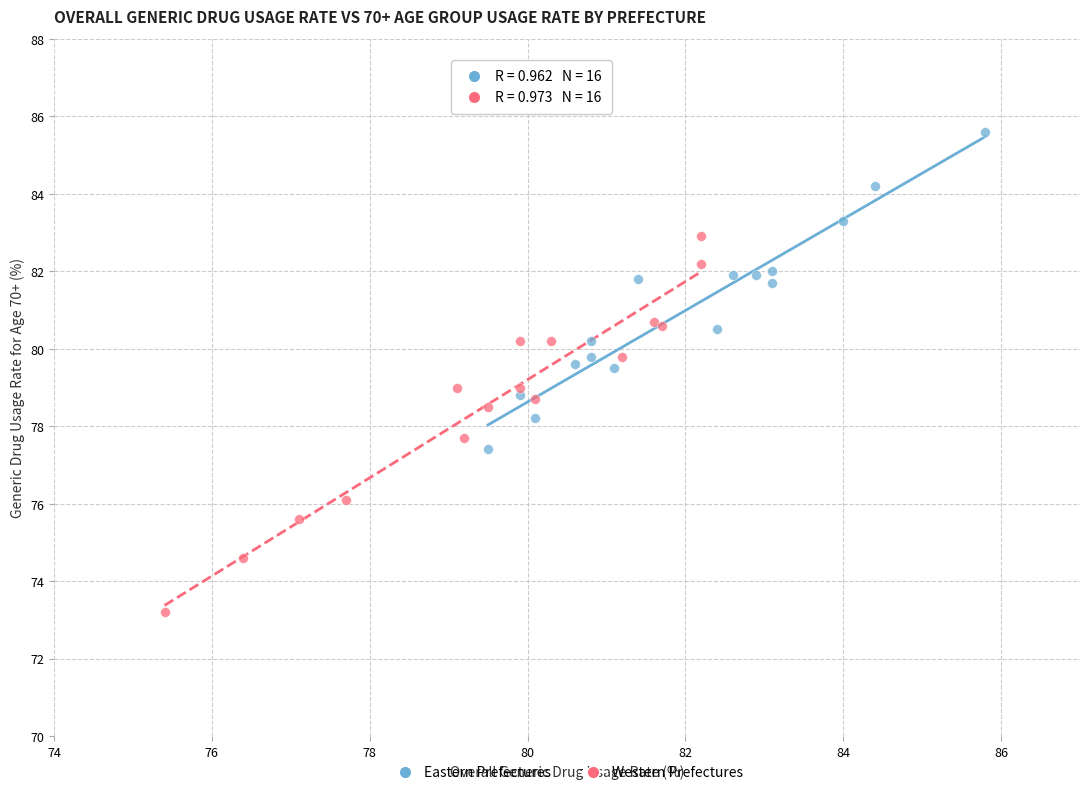

Which series contains the lowest Y value?

Western Prefectures